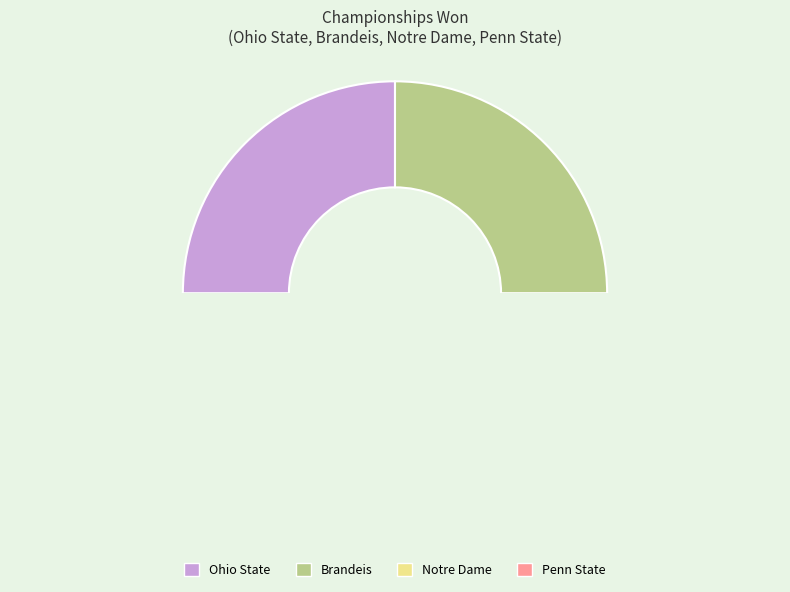

Which slice is the smallest?

Ohio State